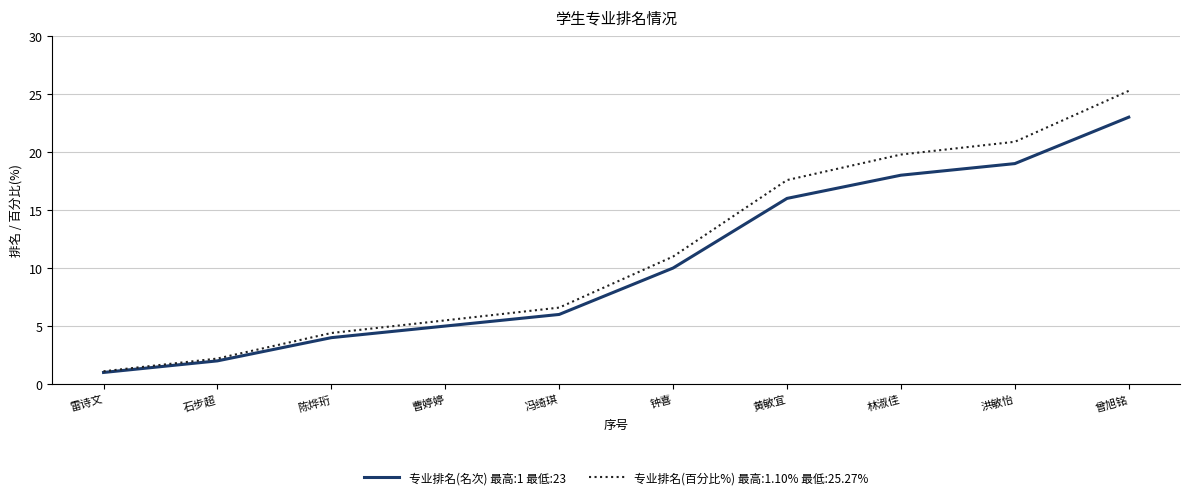

List the labels in order of 专业排名(名次) 最高:1 最低:23 value, largest first.

曾旭铭, 洪敏怡, 林淑佳, 黄敏宜, 钟喜, 冯绮琪, 曹婷婷, 陈烨珩, 石步超, 雷诗文